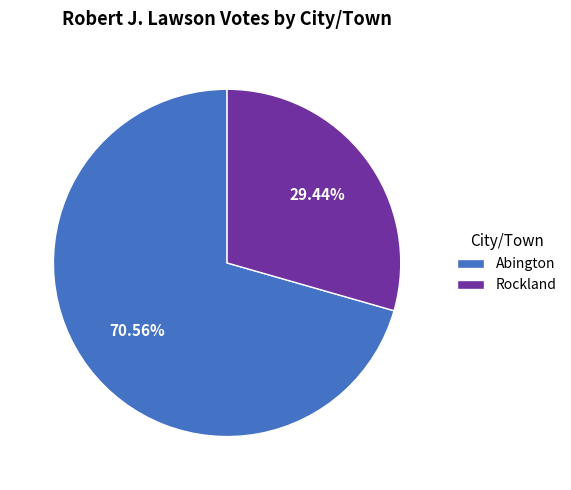

To the nearest percent, what is the combined percentage of Rockland and Abington?

100%